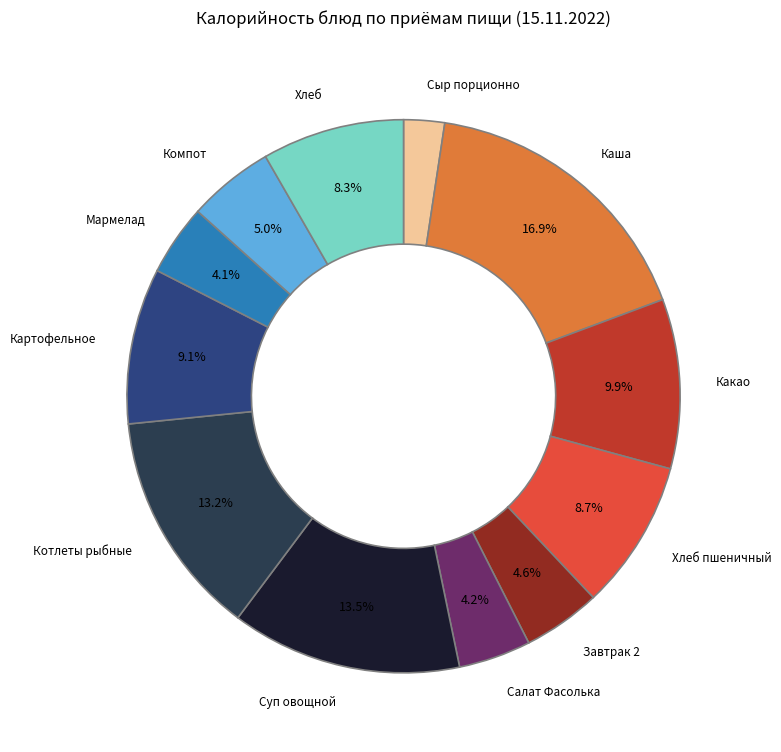

Is there a majority slice in this chart?

No